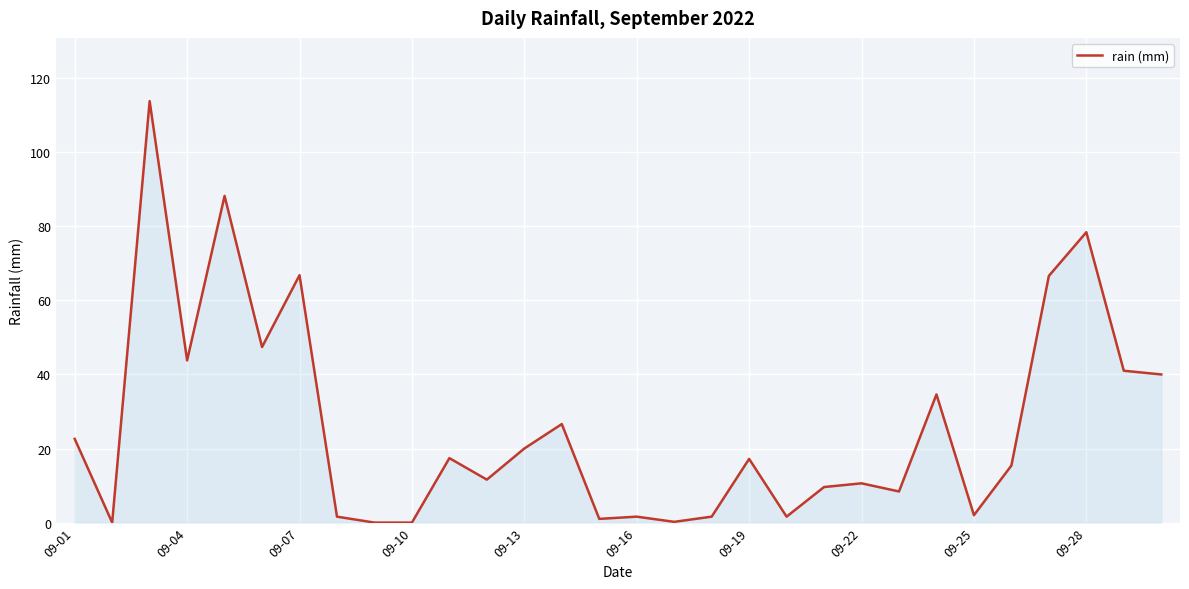

What is the greatest value displayed?

113.8